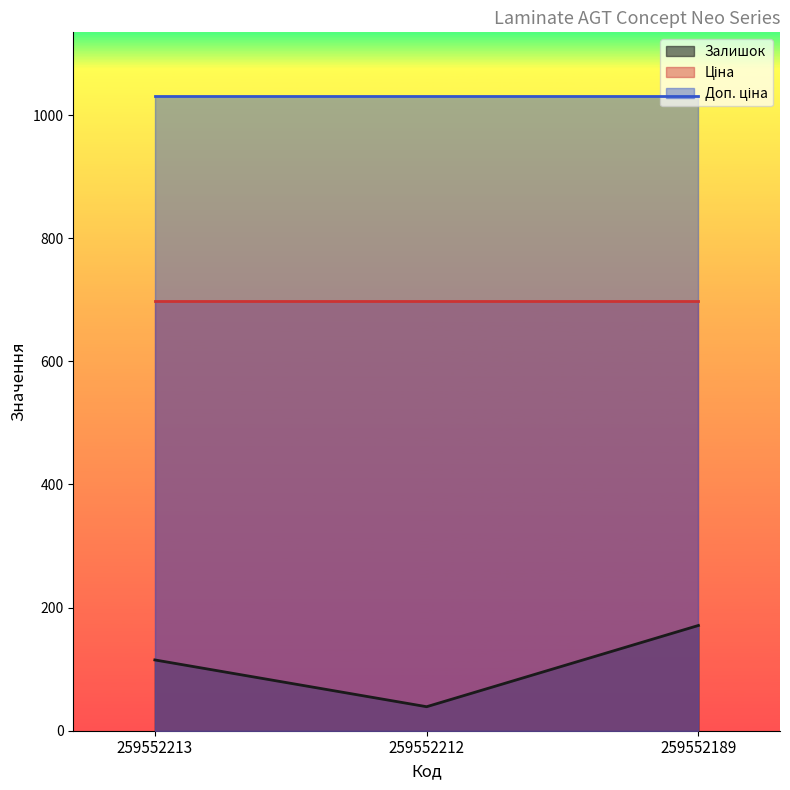

True or false: Доп. ціна has a value of 1031.4 at 259552212.

True